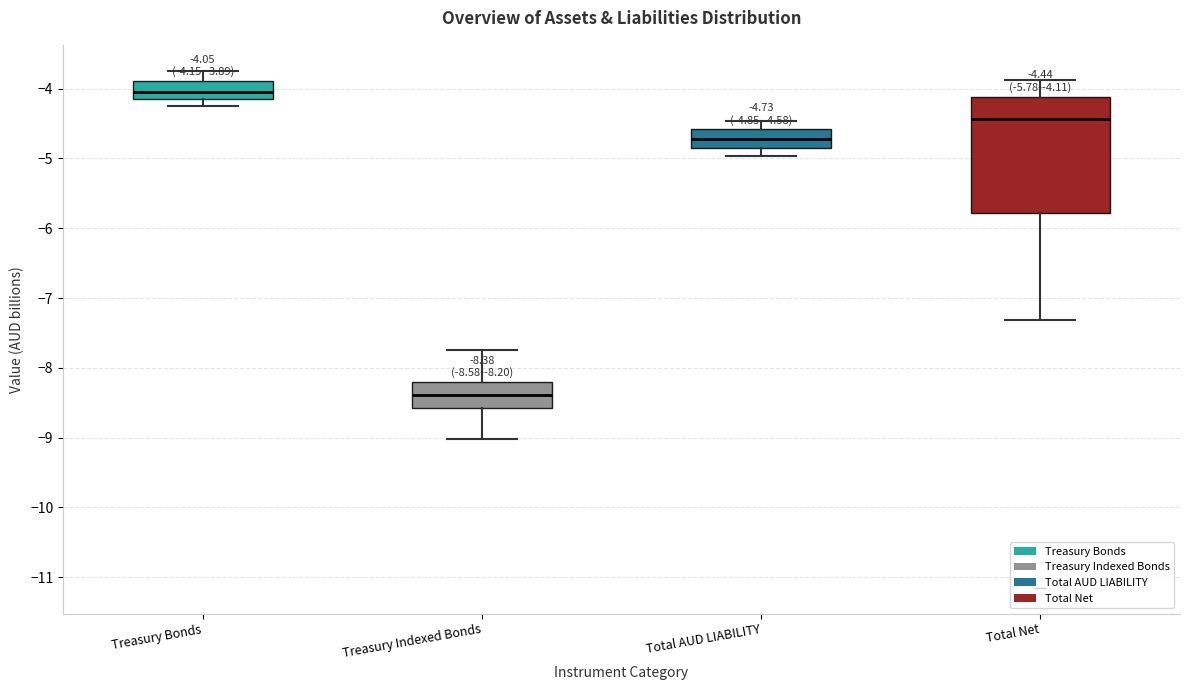

Comparing the boxes themselves (not the whiskers), which one is the tallest?

Total Net